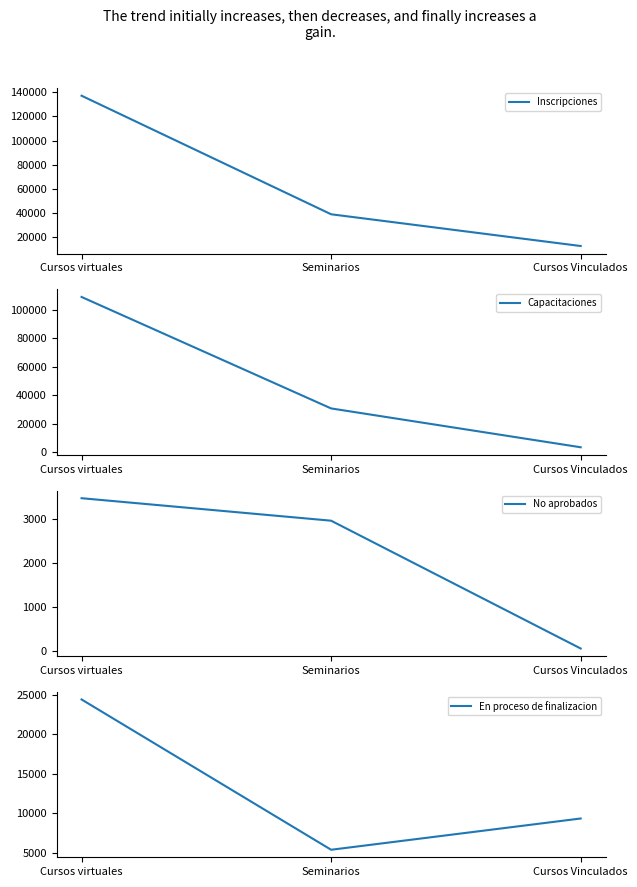

Which series changed the most between Seminarios and Cursos Vinculados?

Capacitaciones